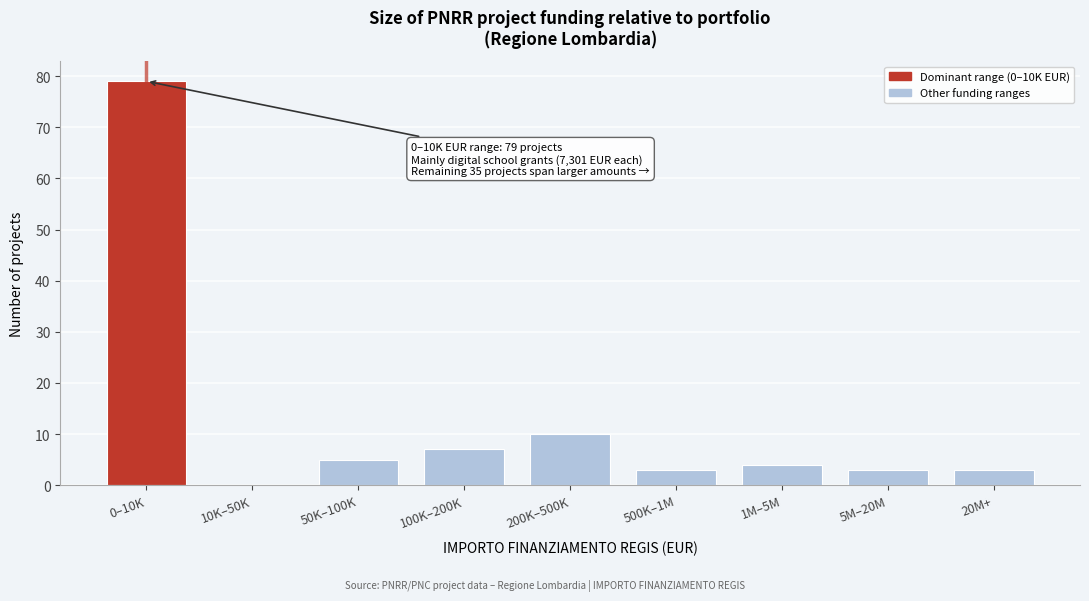

Reading left to right, transcribe all the data shown in this chart.

0–10K=79	10K–50K=0	50K–100K=5	100K–200K=7	200K–500K=10	500K–1M=3	1M–5M=4	5M–20M=3	20M+=3